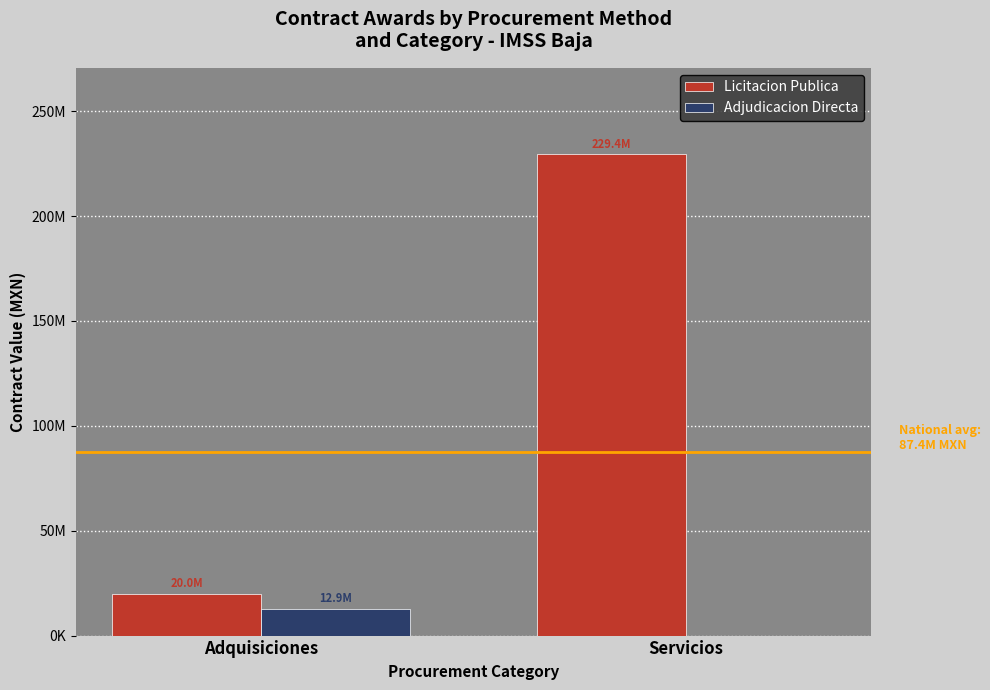

What are all the series names shown in the legend?

Licitacion Publica, Adjudicacion Directa